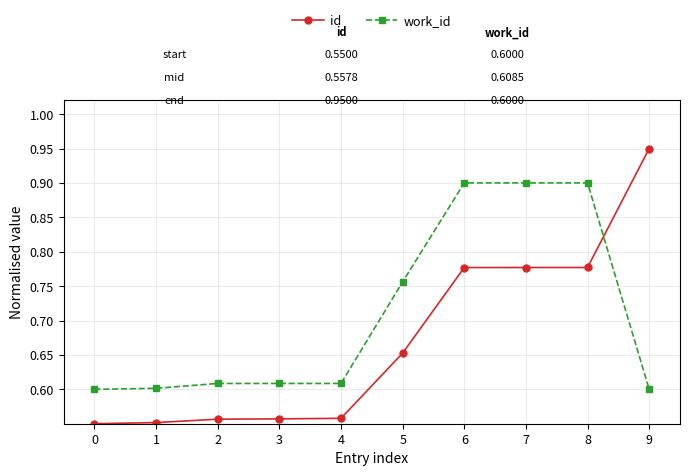

True or false: id and work_id intersect in this chart.

True